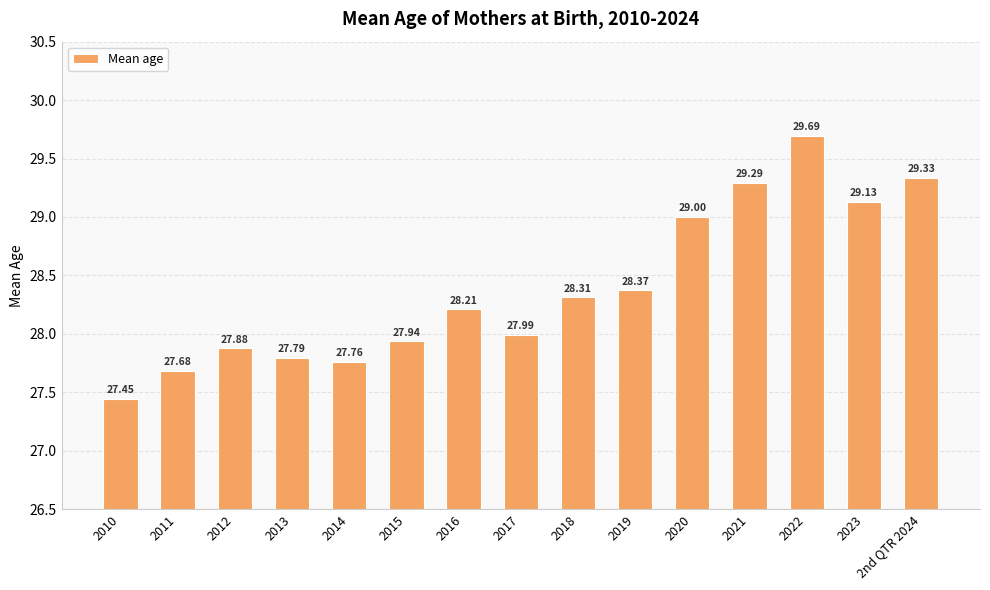

What position from the left is 2019?

10